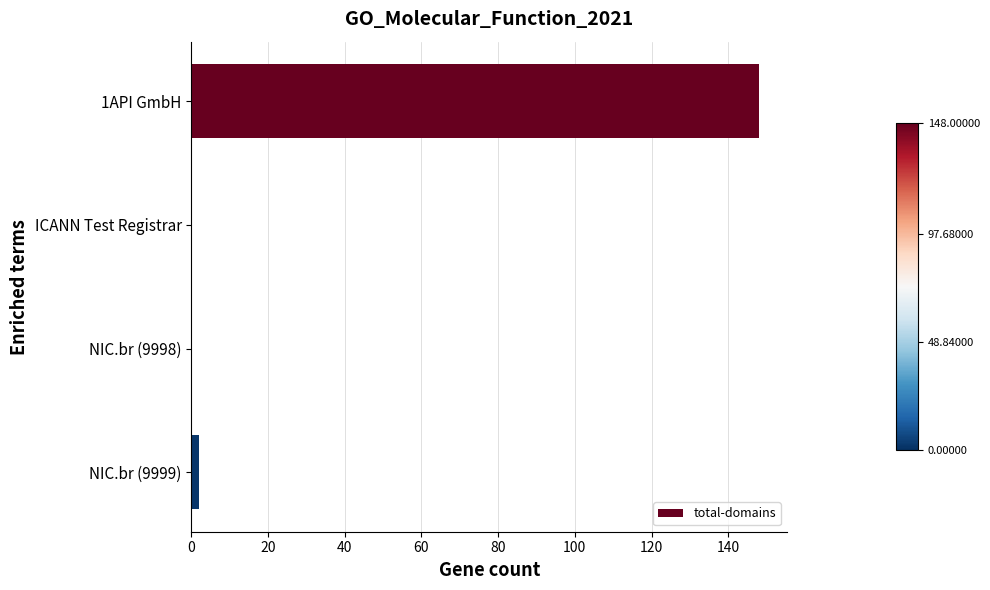

What is the sum of all values?

150